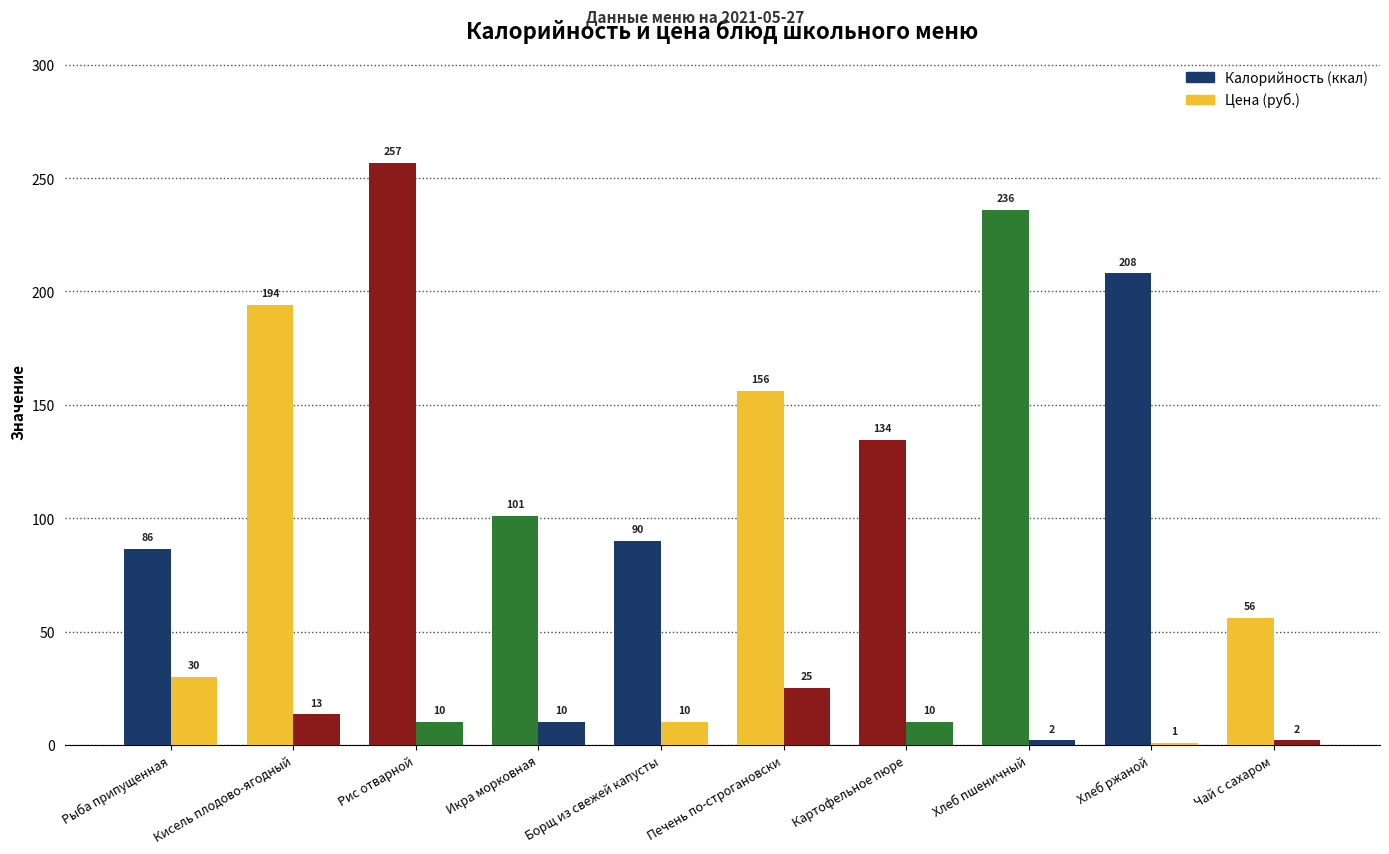

Between Рис отварной and Борщ из свежей капусты, which series saw the biggest shift?

Калорийность (ккал)